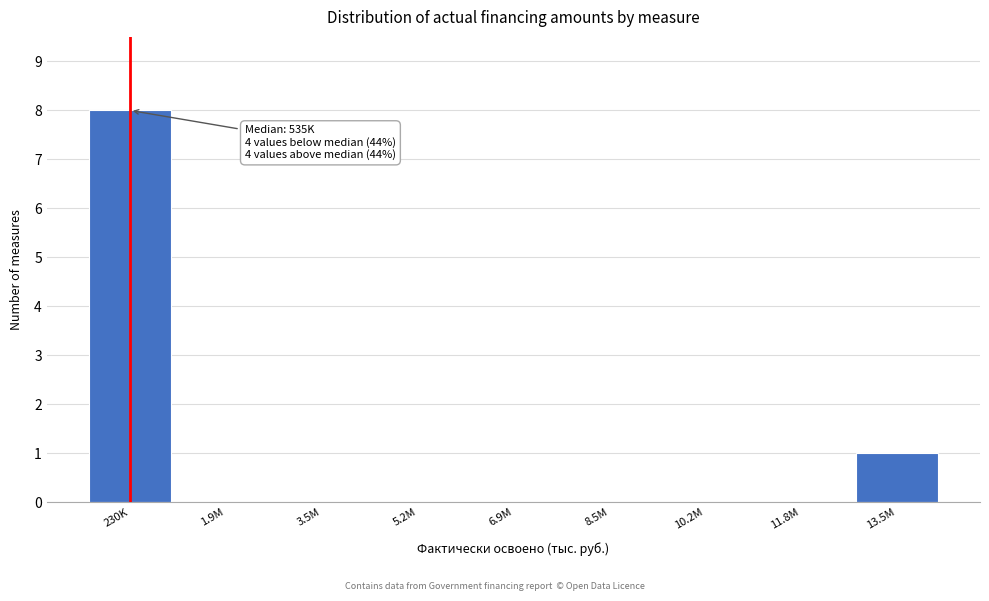

Reading left to right, transcribe all the data shown in this chart.

230K=8	1.9M=0	3.5M=0	5.2M=0	6.9M=0	8.5M=0	10.2M=0	11.8M=0	13.5M=1